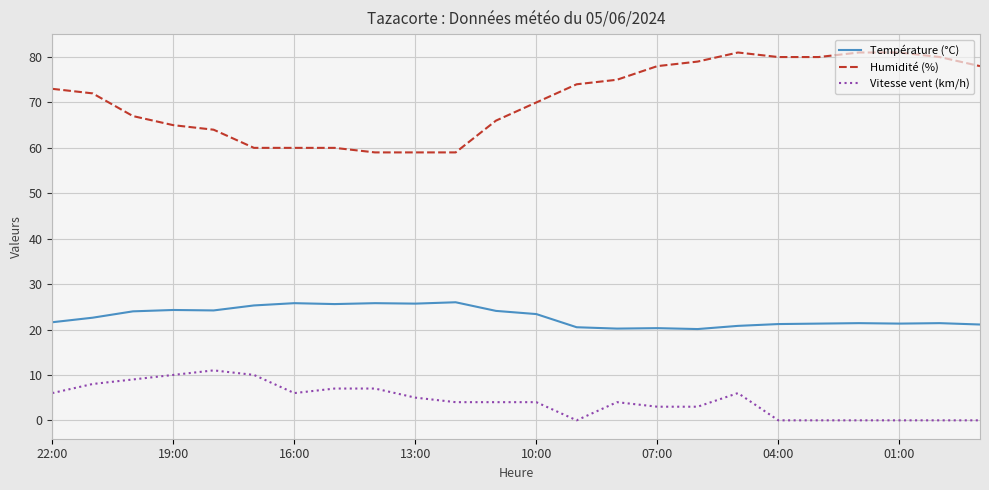

What is the greatest value displayed?

81.0